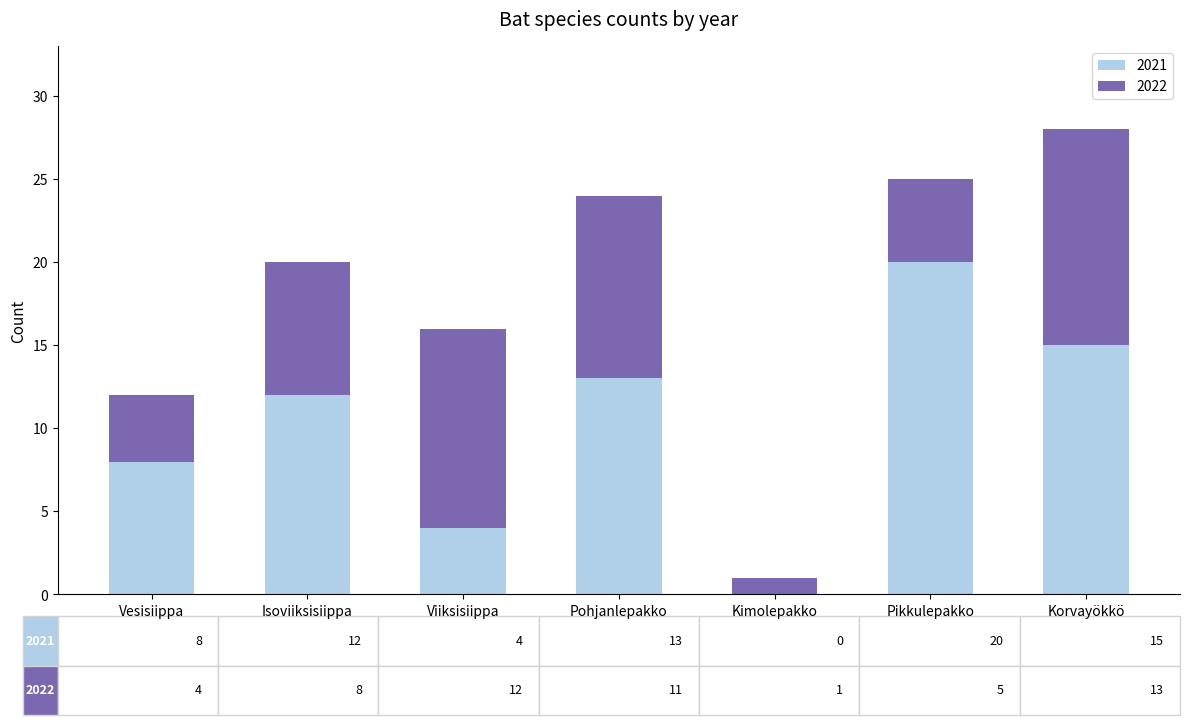

At which category is the sum across all series the highest?

Korvayökkö